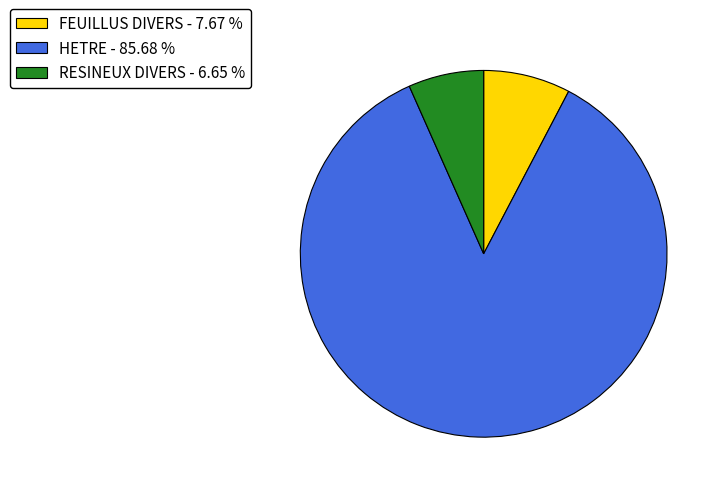

How many slices are in this pie chart?

3